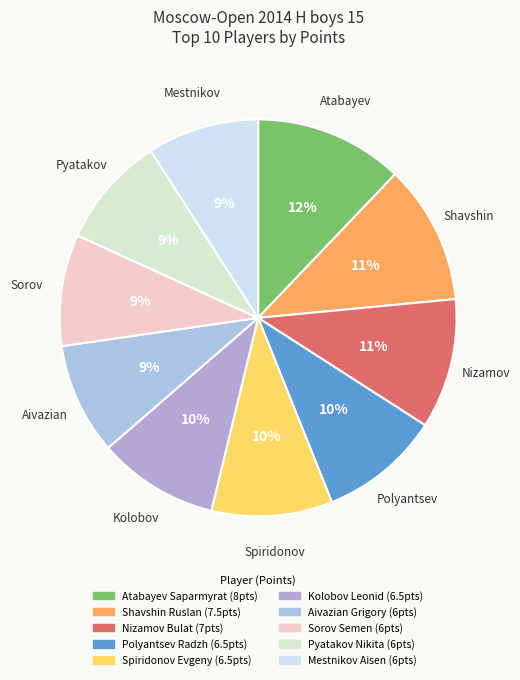

How many segments does this pie chart have?

10